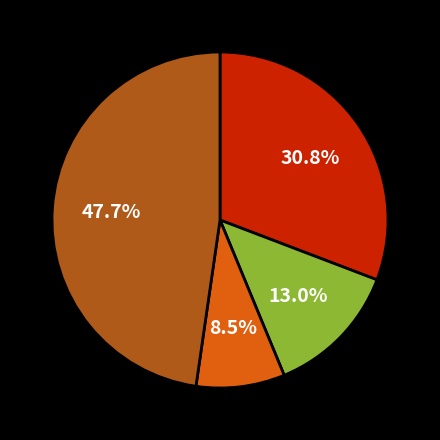

Is there any slice that represents more than half of the pie?

No